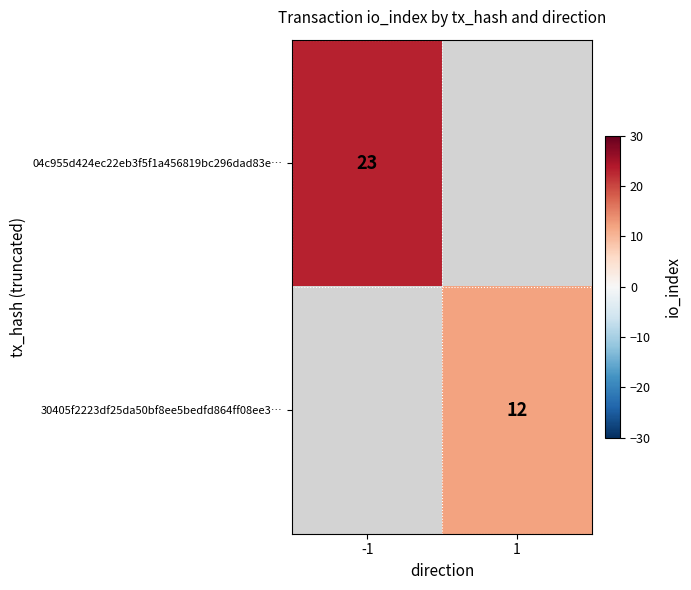

Which has a higher value, 1 or -1?

-1